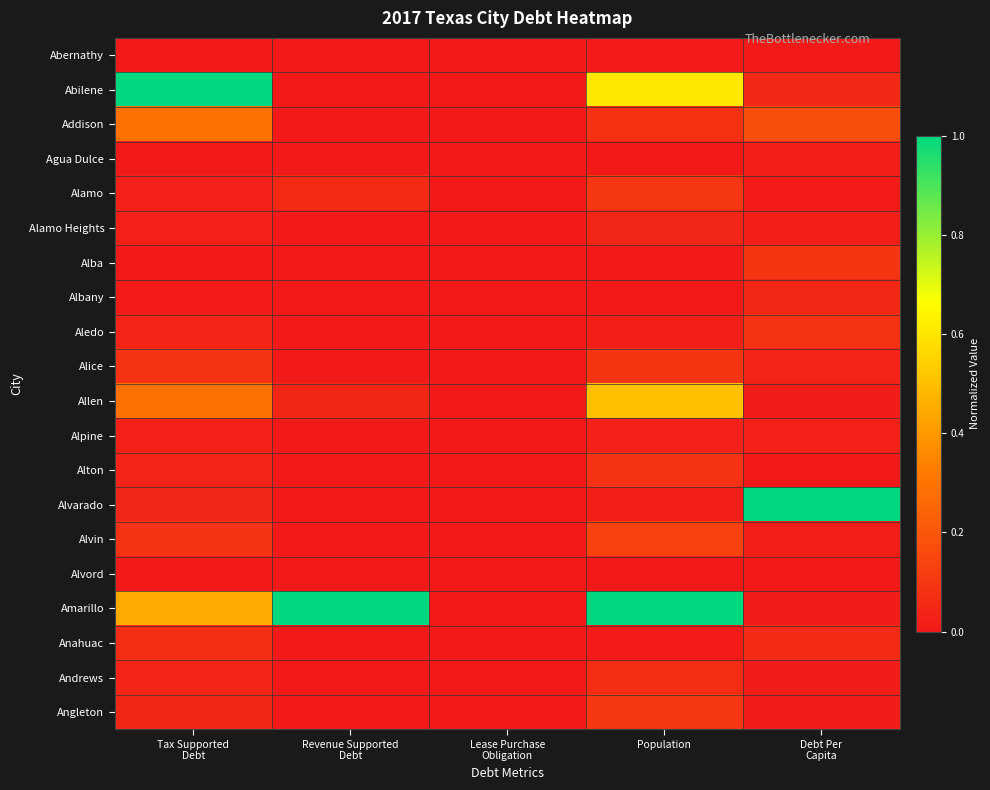

Which series changed the most between Lease Purchase Obligation and Population?

Amarillo